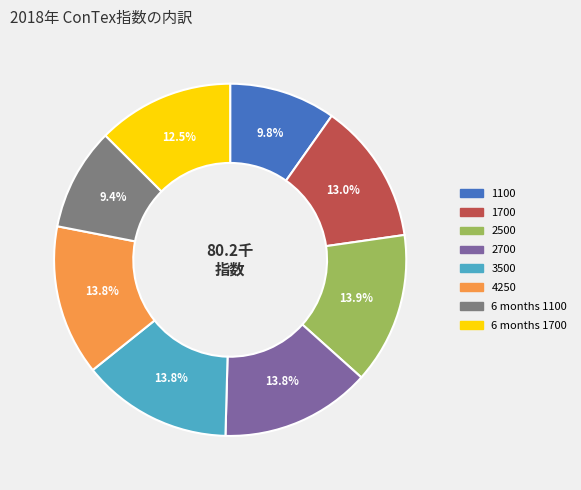

Do 2500 and 6 months 1100 together represent more than half of the pie?

No